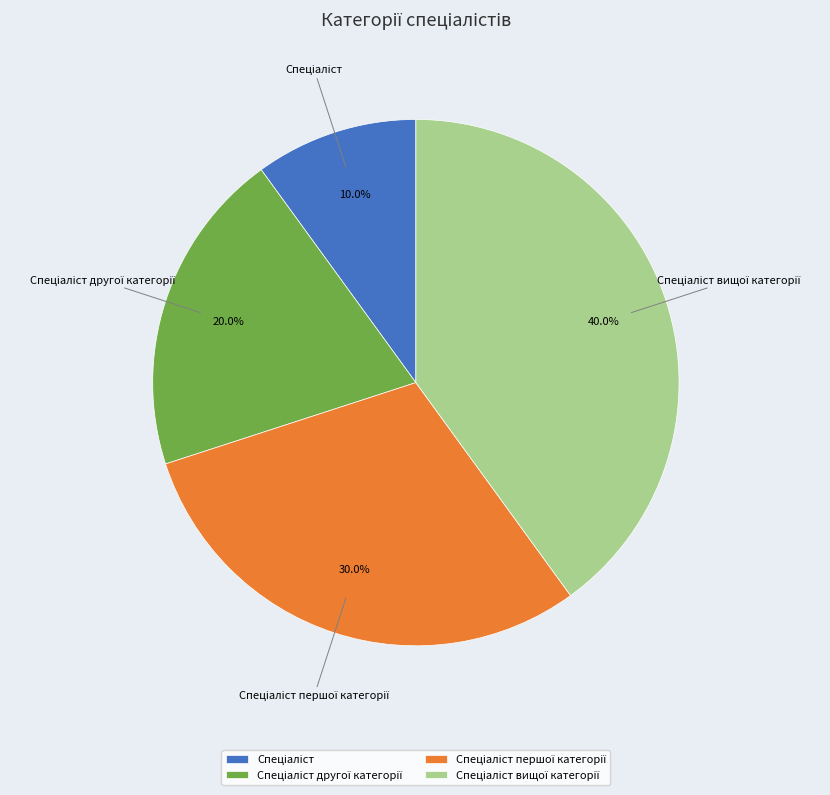

Does any single category account for the majority?

No